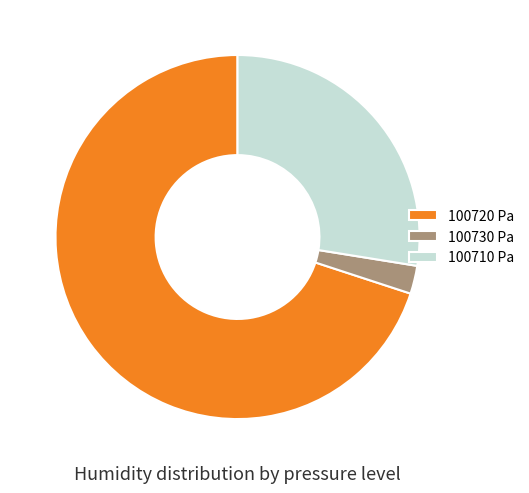

Which has a higher value, 100730 Pa or 100710 Pa?

100710 Pa